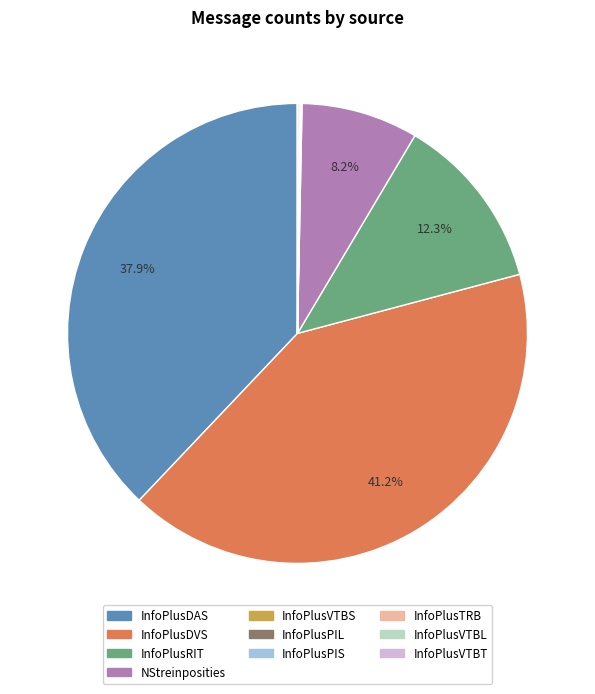

Is there a majority slice in this chart?

No